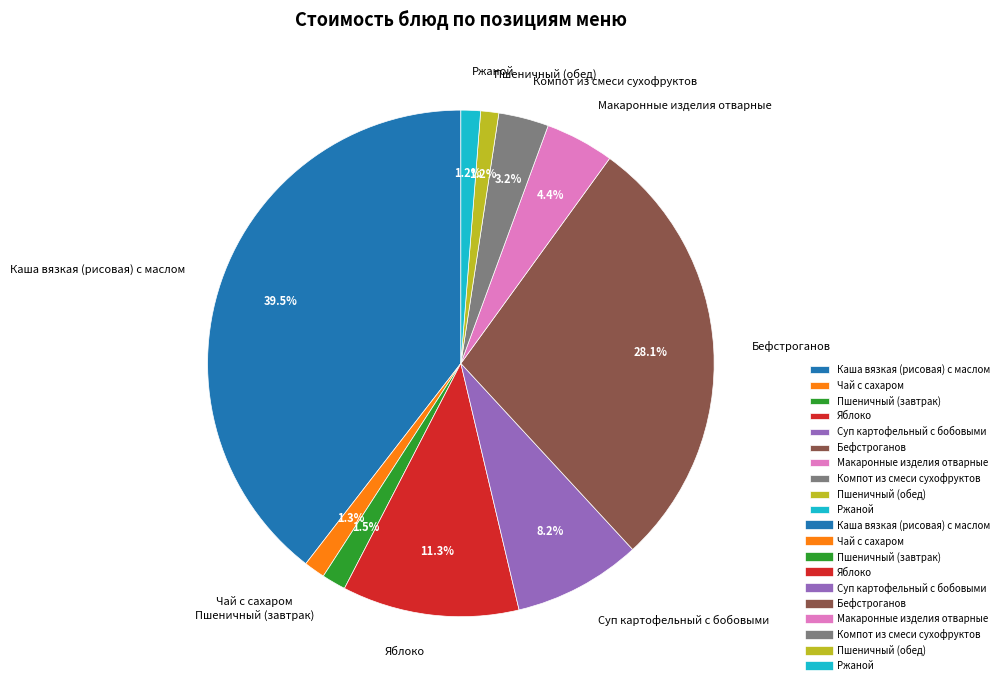

To the nearest percent, what is the average slice percentage?

10%